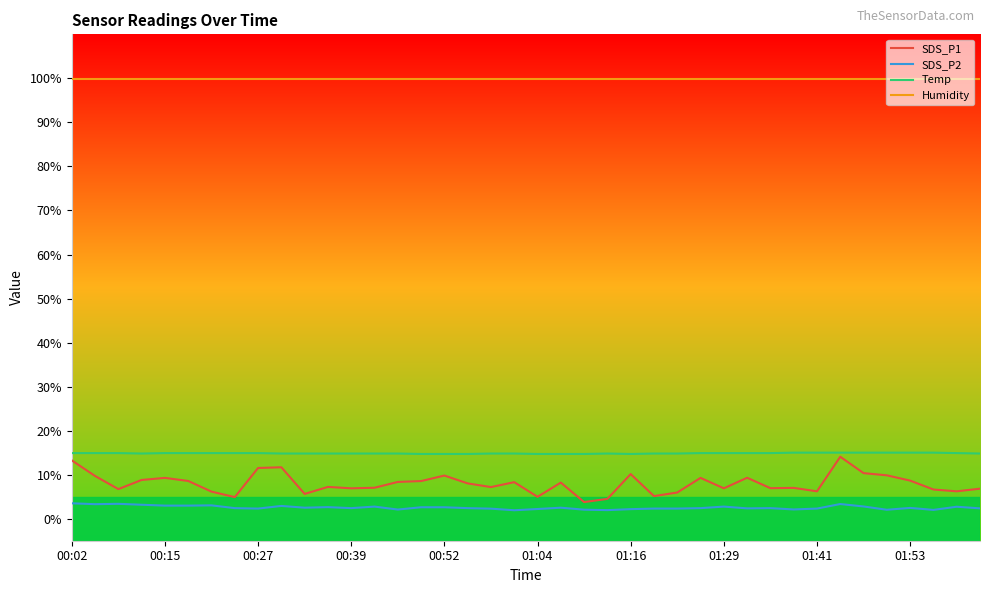

True or false: Humidity and SDS_P2 intersect in this chart.

False